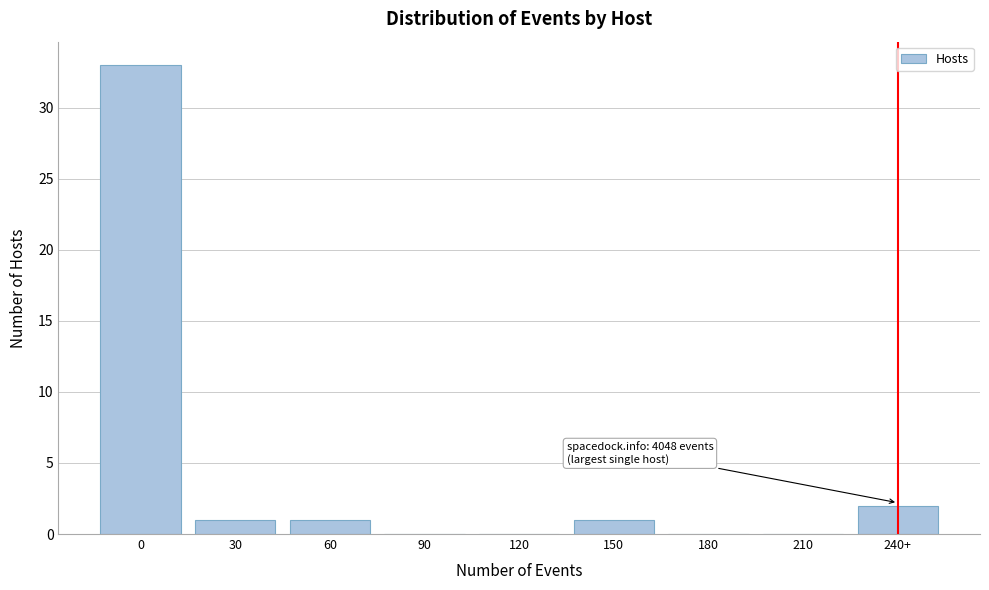

The chart shows a value of 1 at 150. True or false?

True